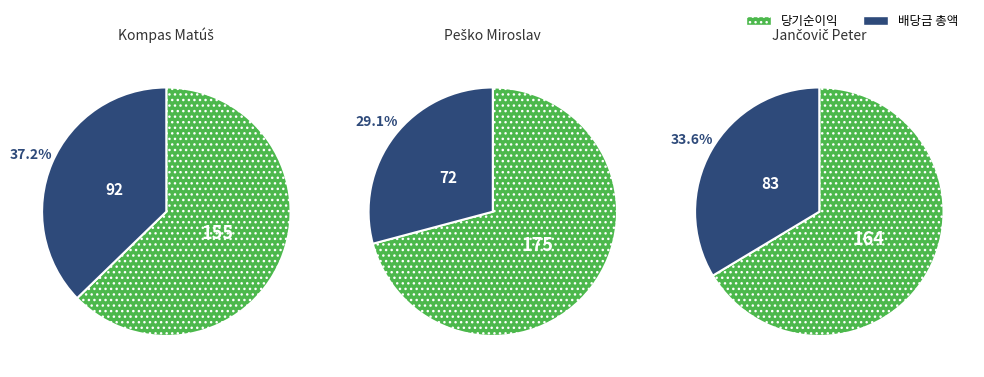

To the nearest percent, what is the average slice percentage?

33%